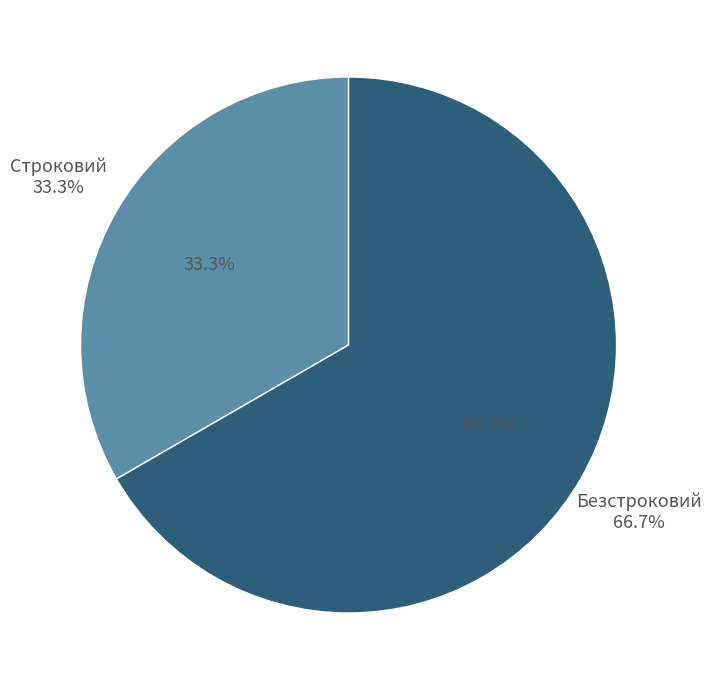

To the nearest percent, what portion does Строковий represent?

33%